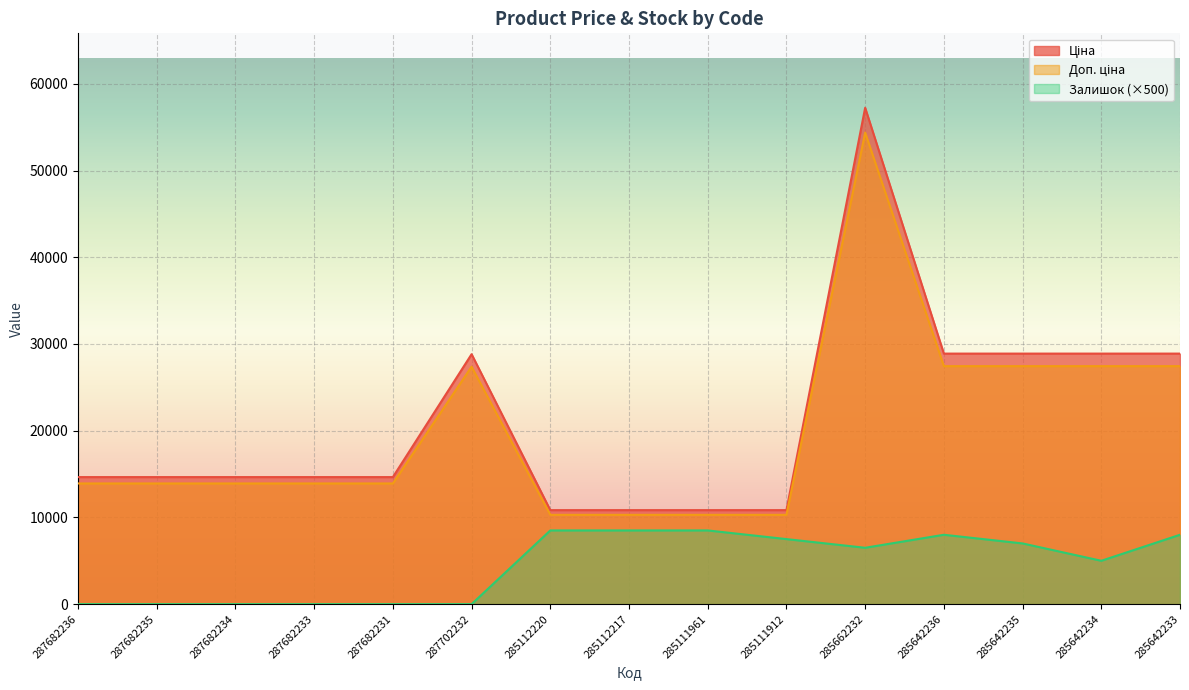

What is the total value across all series at 285642235?

63336.1